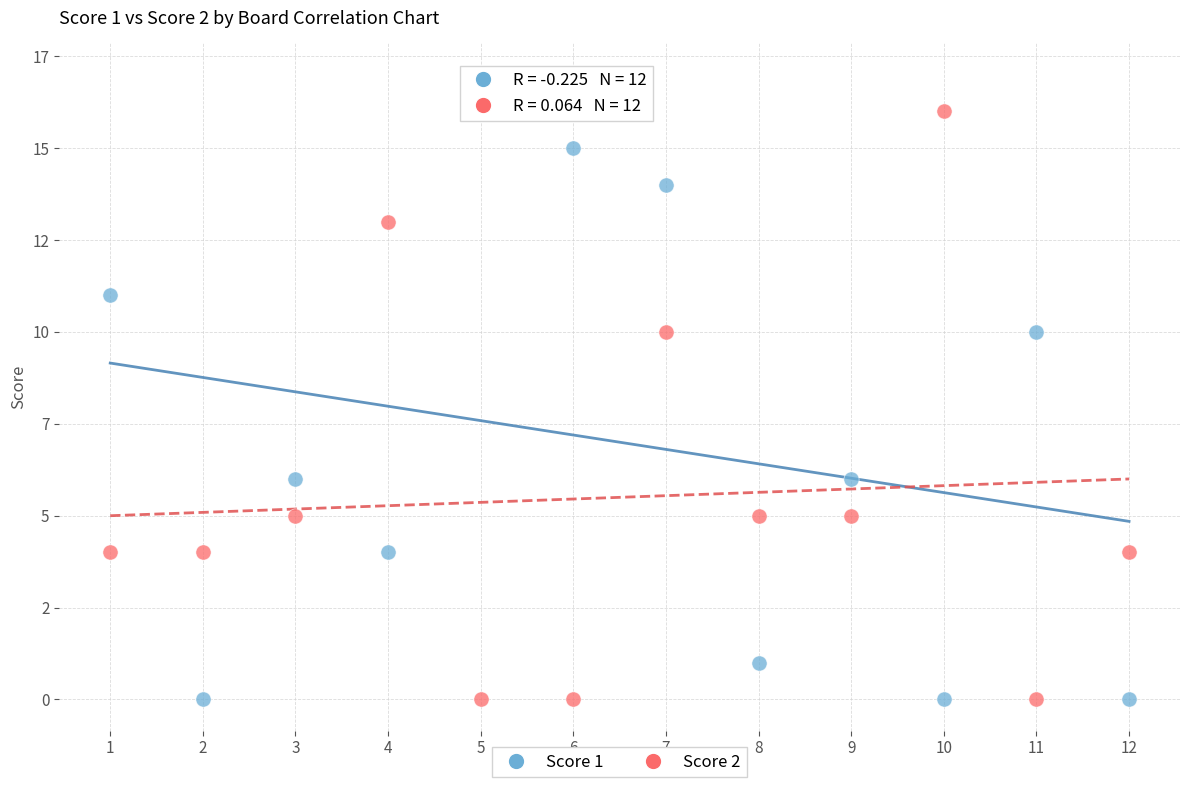

Which series has the widest spread of Y values?

Score 1